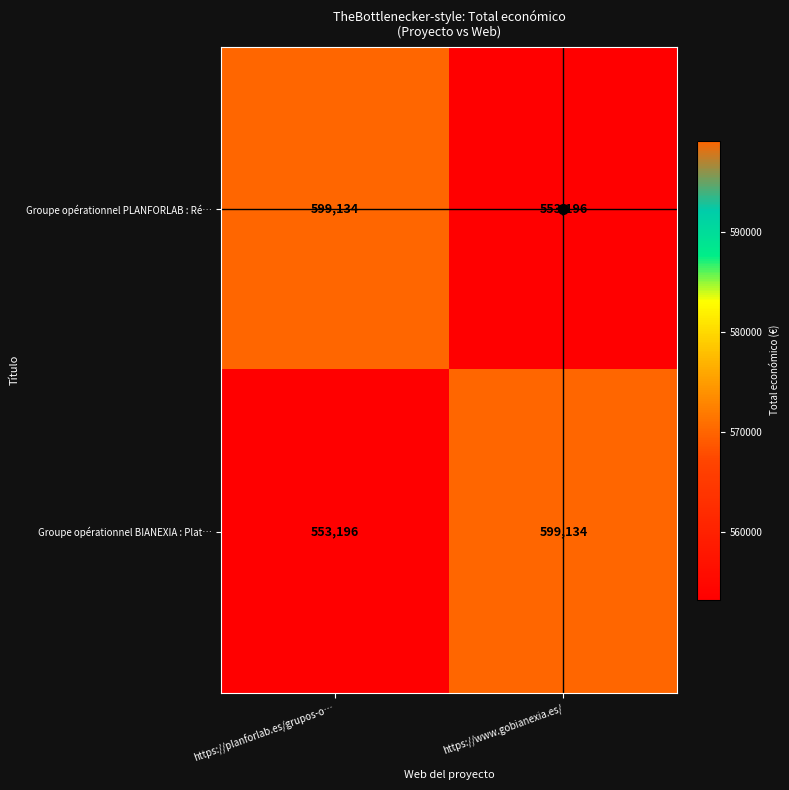

How many categories are shown in the chart?

2